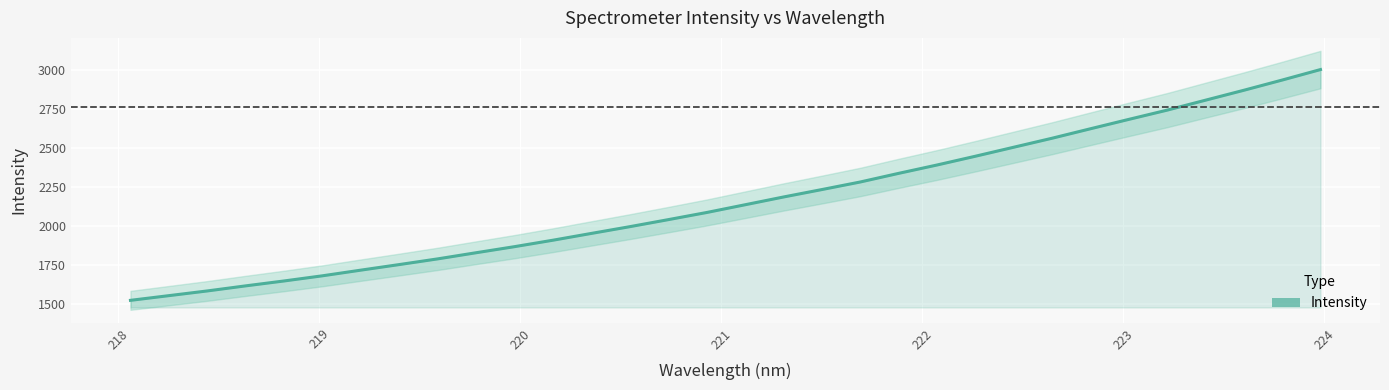

What is the highest value of the Intensity series?

3002.1